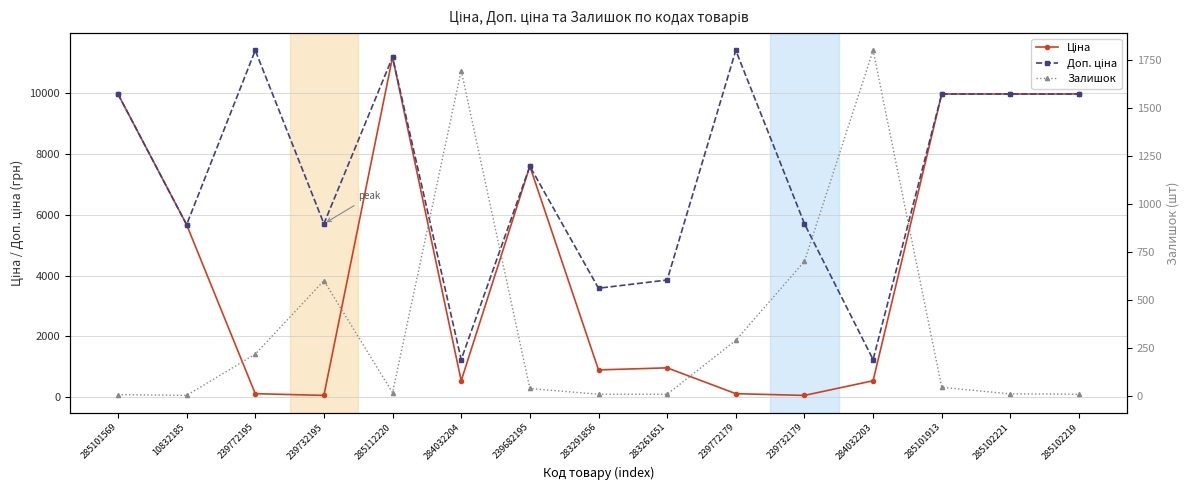

True or false: Ціна and Доп. ціна cross at least once.

False